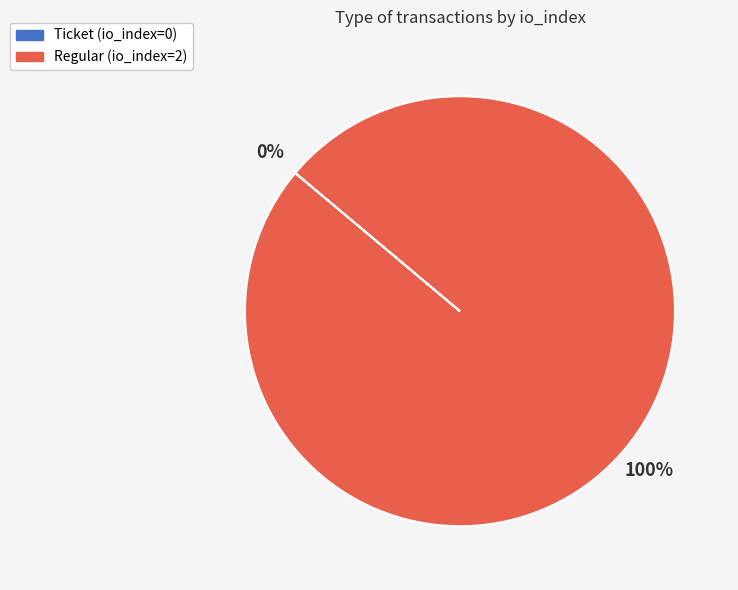

To the nearest percent, what is the difference between the largest and smallest slice percentages?

100%